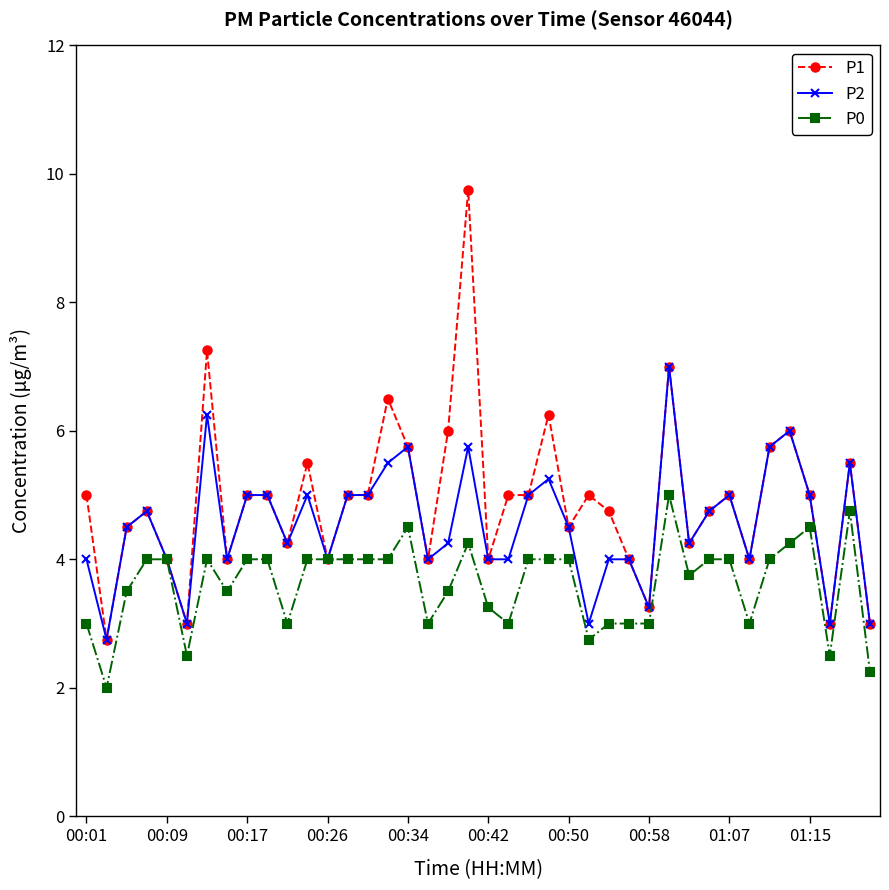

Which series has the largest range (max minus min)?

P1